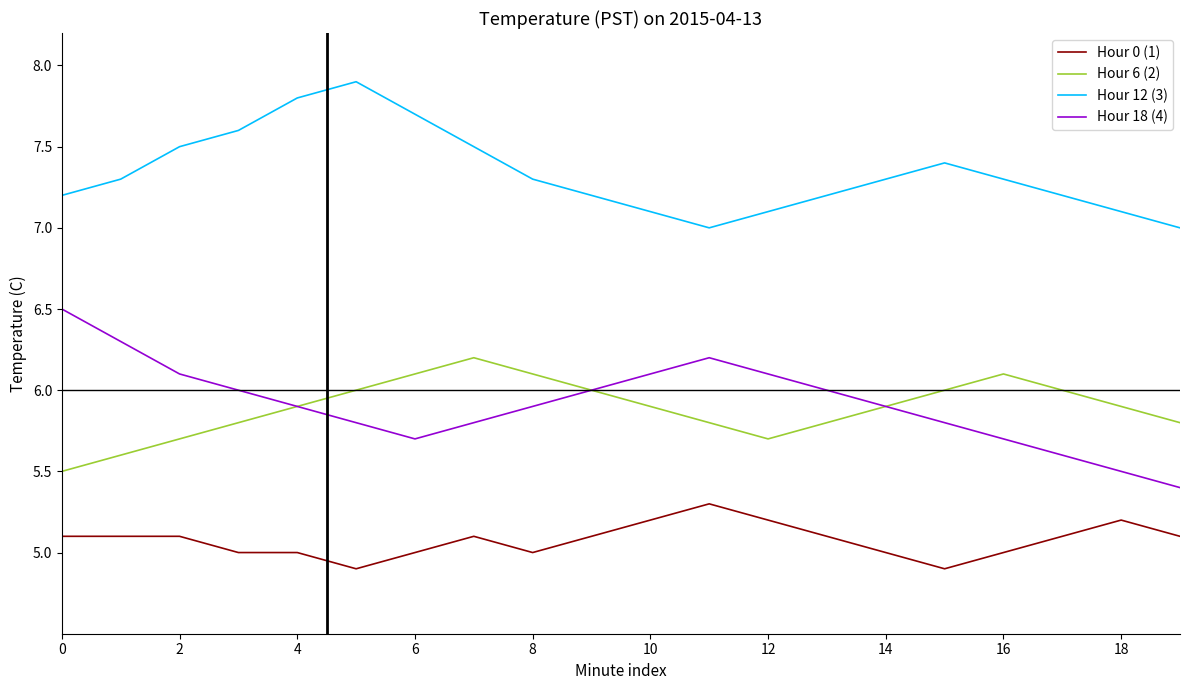

How many series are shown in this chart?

4